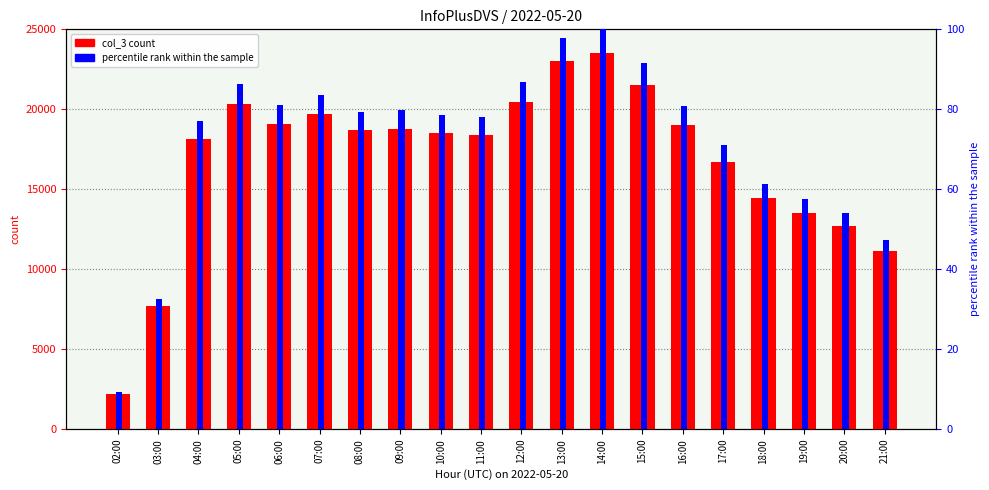

What is the total value across all series at 17:00?

16795.0